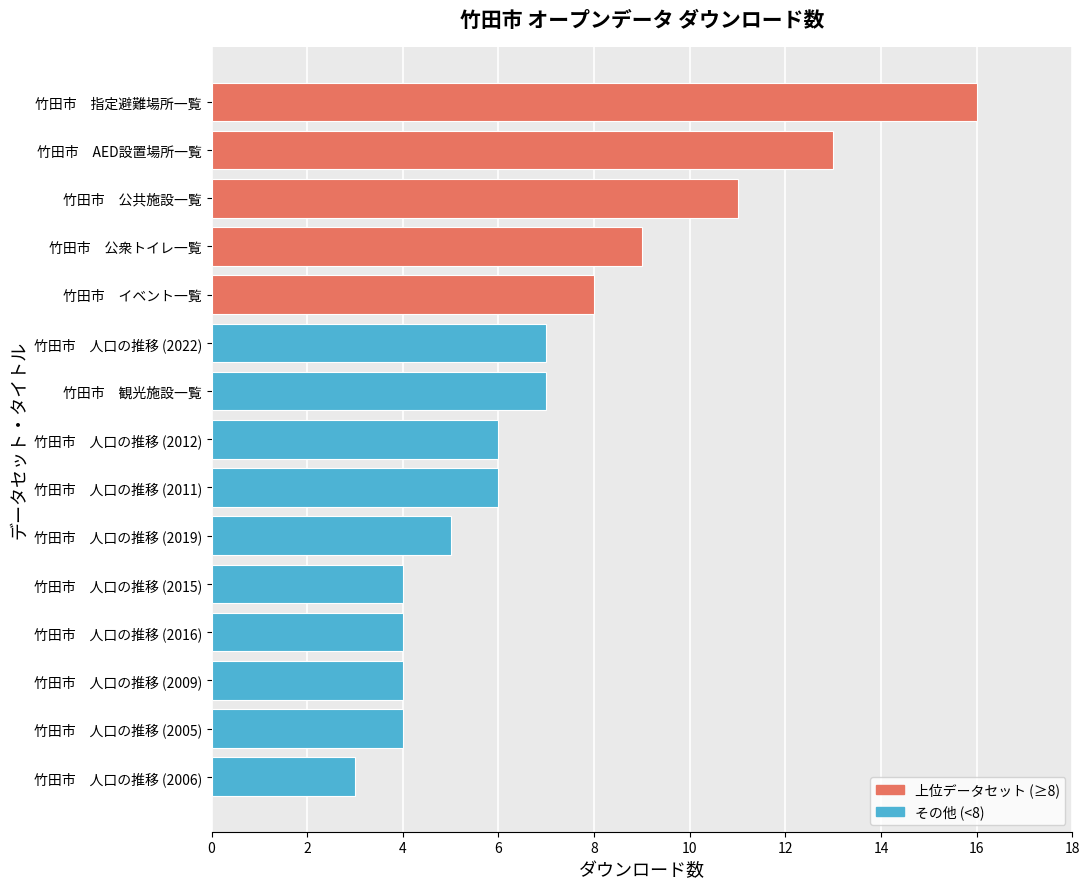

Is it true that the value at 竹田市　人口の推移 (2019) is 5?

True